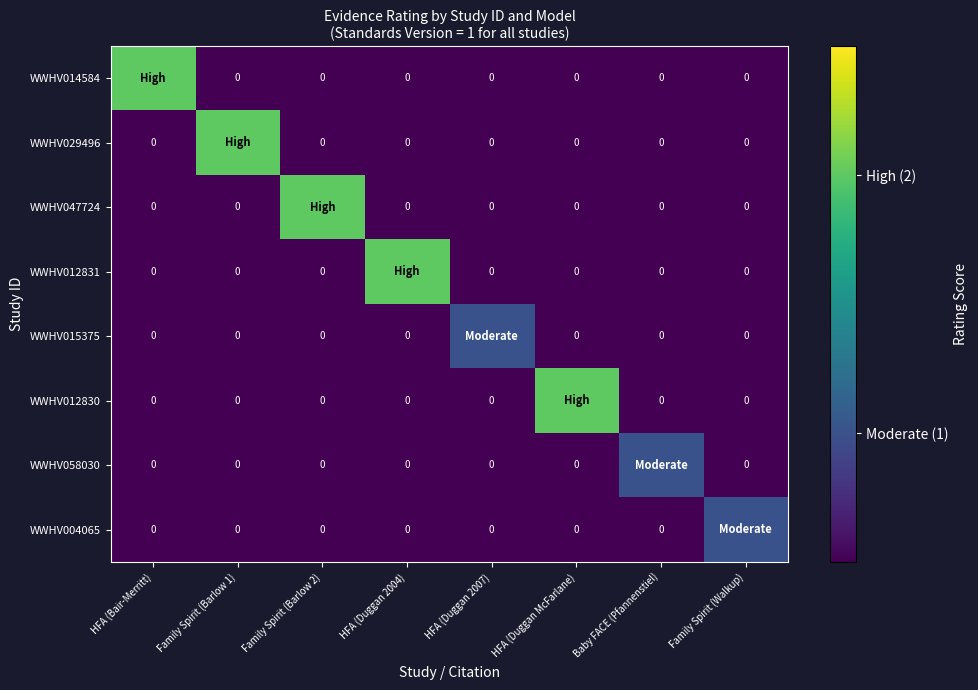

What is the spread (max minus min) of values at Family Spirit (Barlow 2)?

2